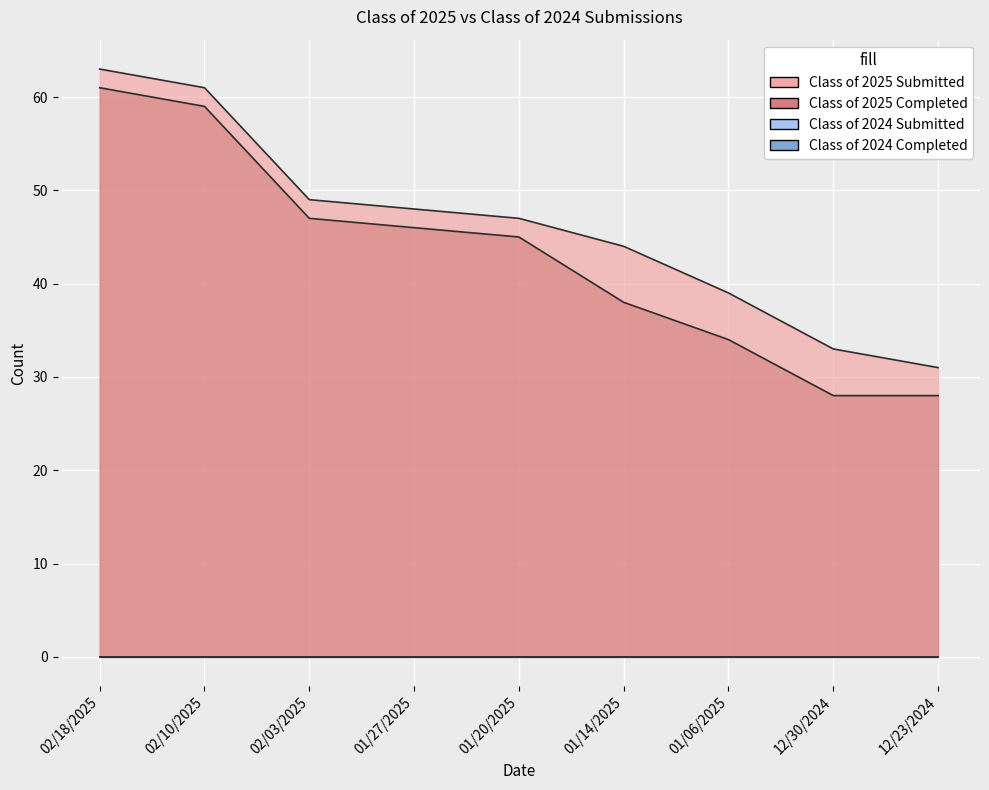

What is the spread (max minus min) of values at 01/06/2025?

5